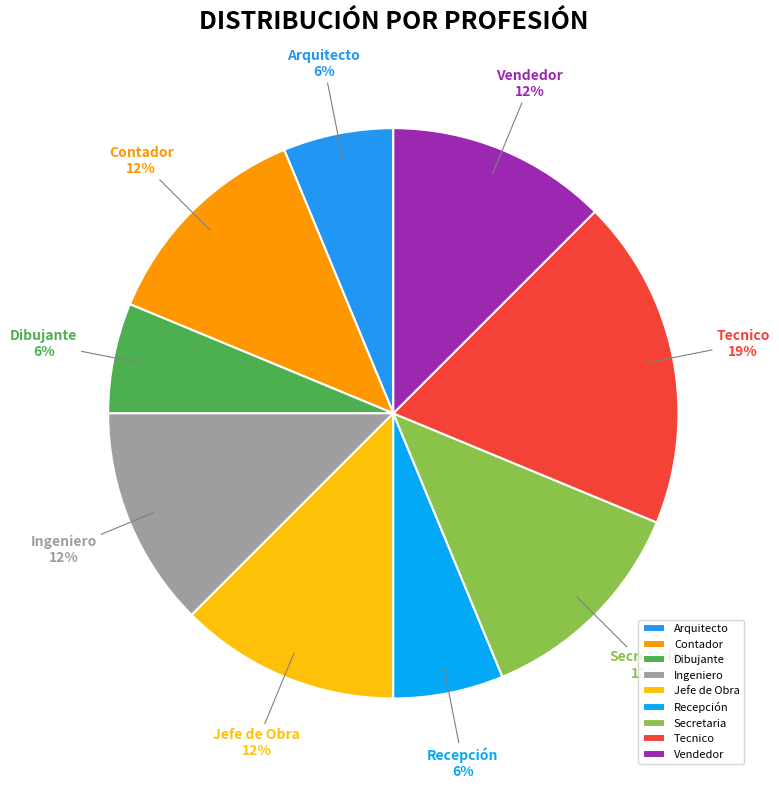

To the nearest percent, what percentage of the pie is Recepción?

6%